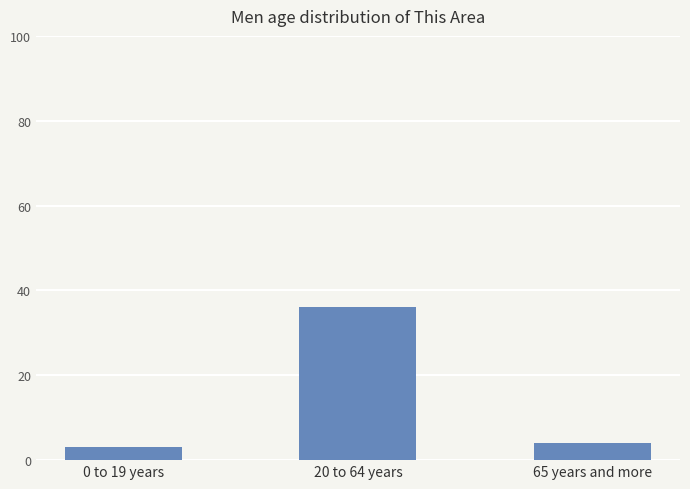

Reading right to left, transcribe all the data shown in this chart.

4	36	3